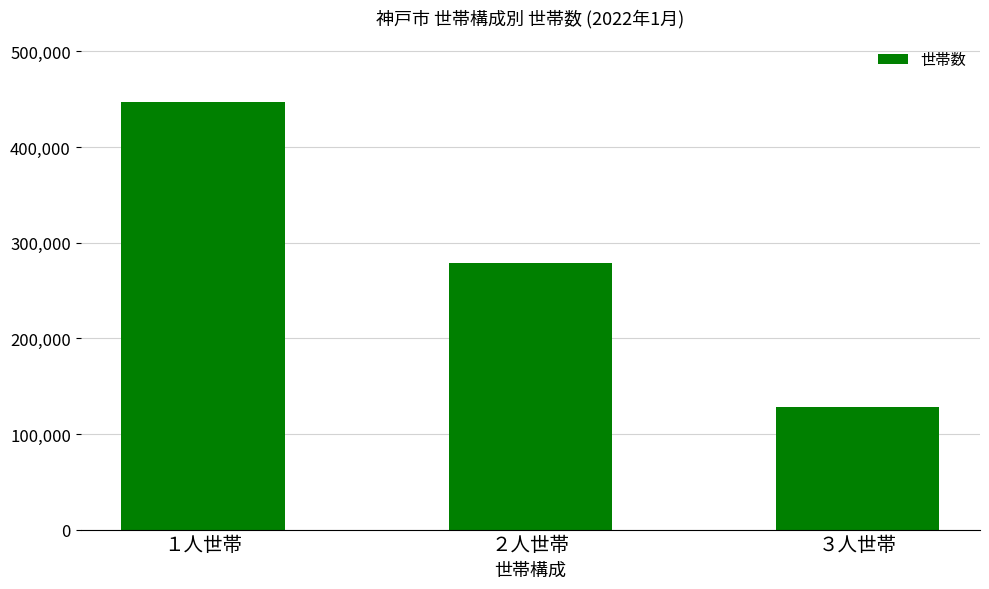

The value at ３人世帯 is 213427. True or false?

False